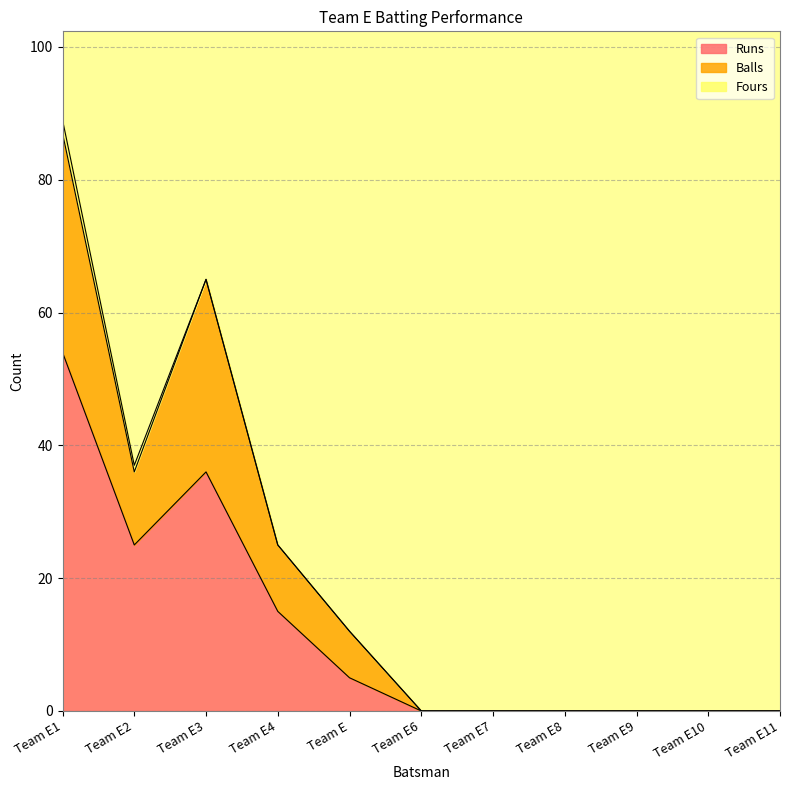

What is the spread (max minus min) of values at Team E?

7